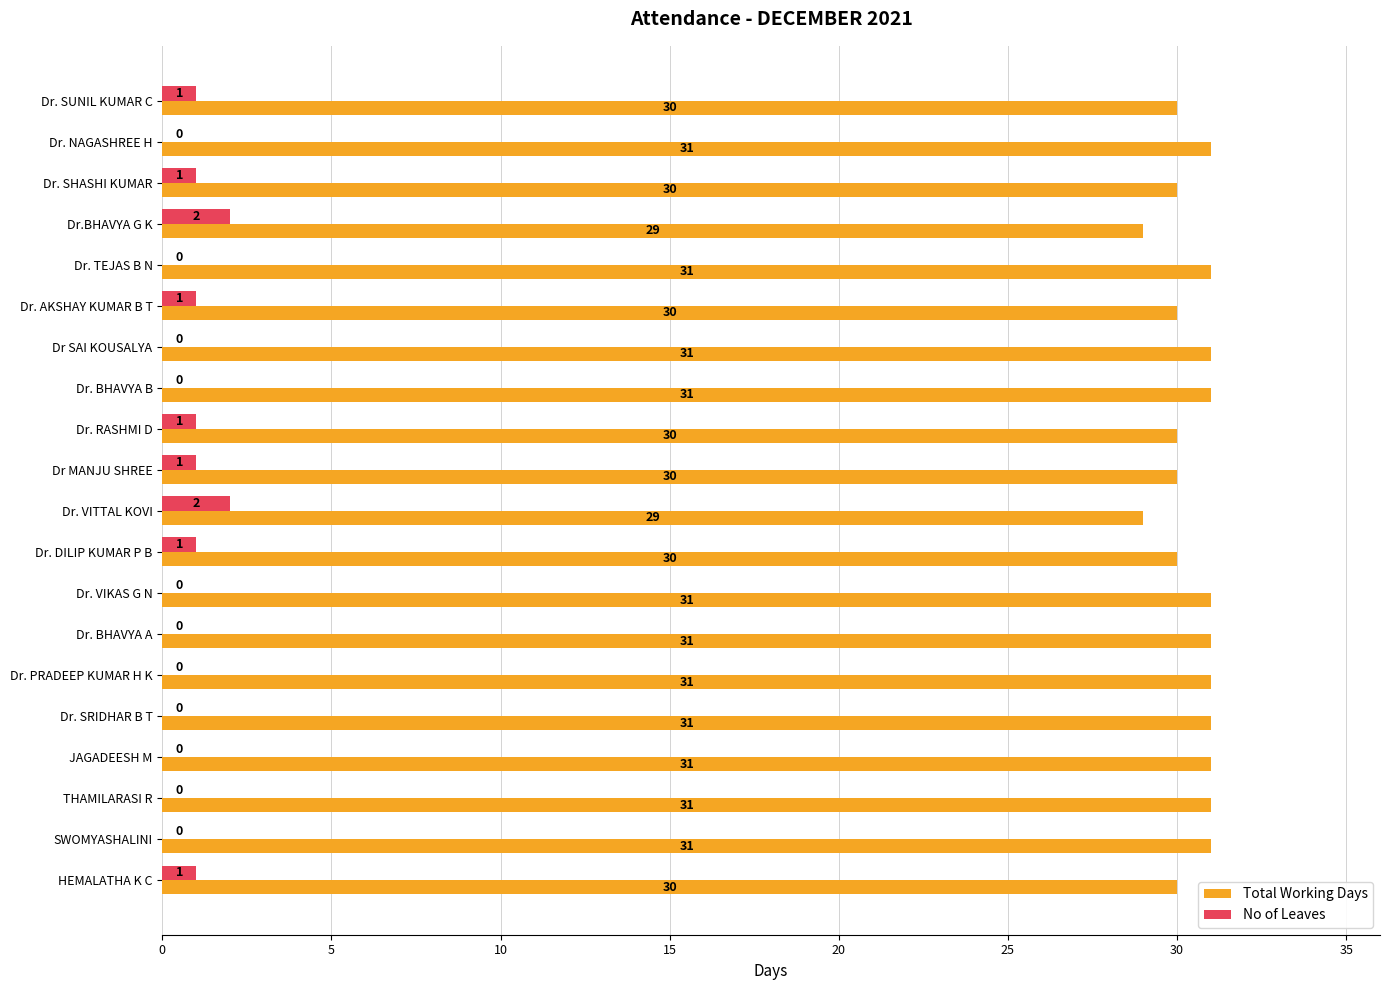

What is the greatest value displayed?

31